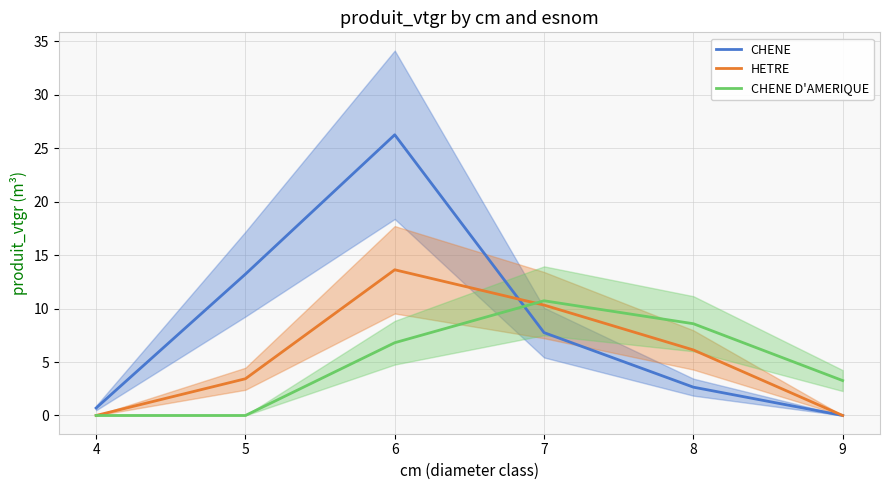

What is the sum of all HETRE values?

33.5